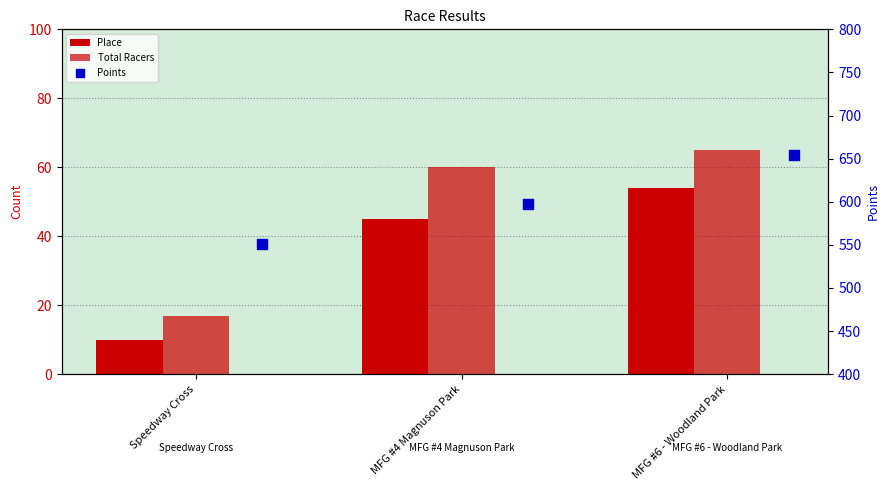

What are all the series names shown in the legend?

Place, Total Racers, Points